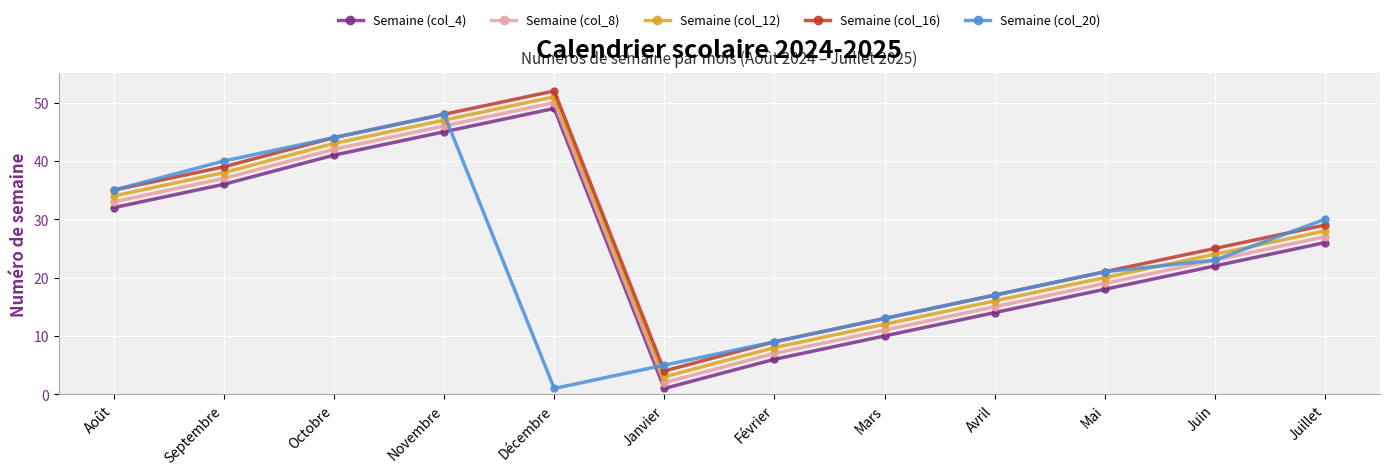

What is the label of the 12th point from the right?

Août